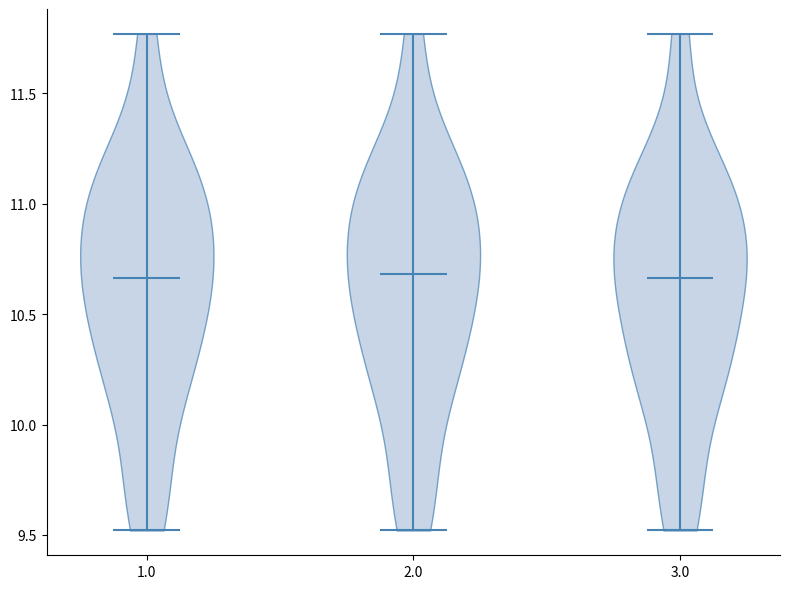

What is the lowest point the violin at x = 2.0 reaches on the y-axis? The values are not printed on the chart, so give them approximately, as read against the axis.

9.50